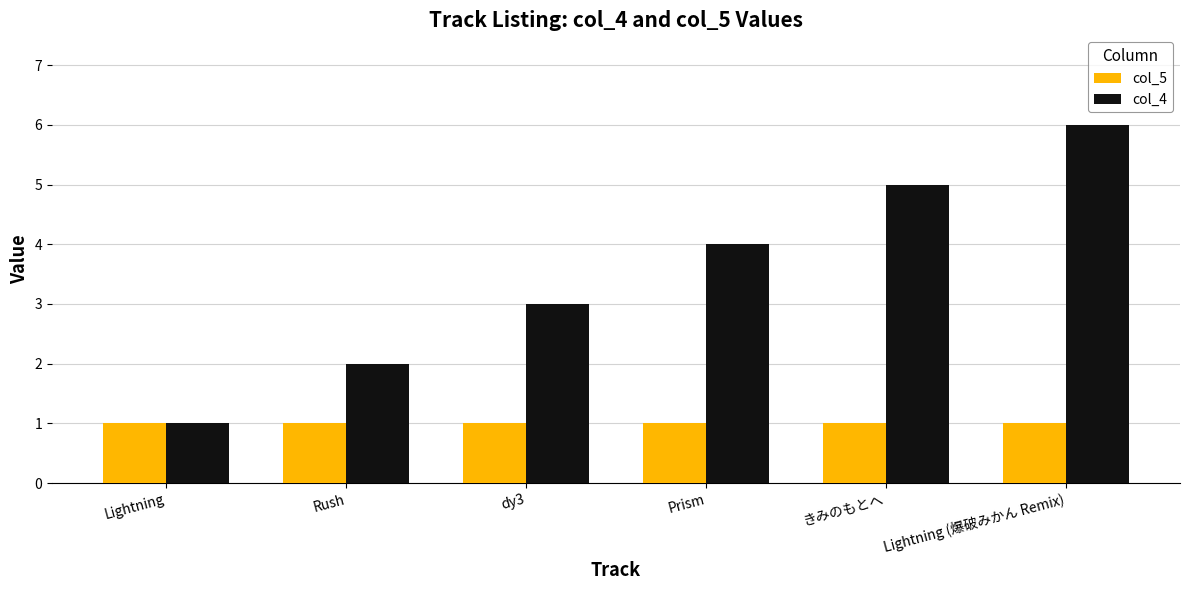

Rank the series by their maximum value, from lowest to highest.

col_5, col_4